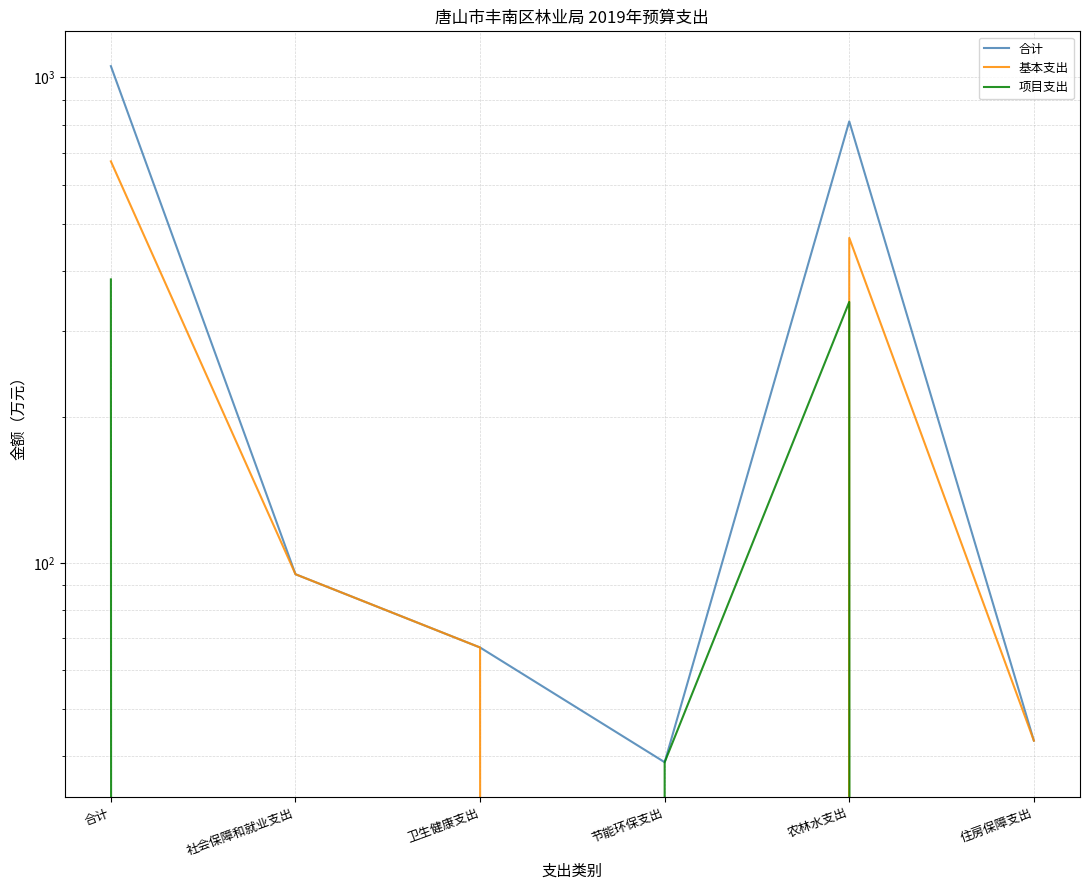

How many positive values does the 项目支出 series have?

3